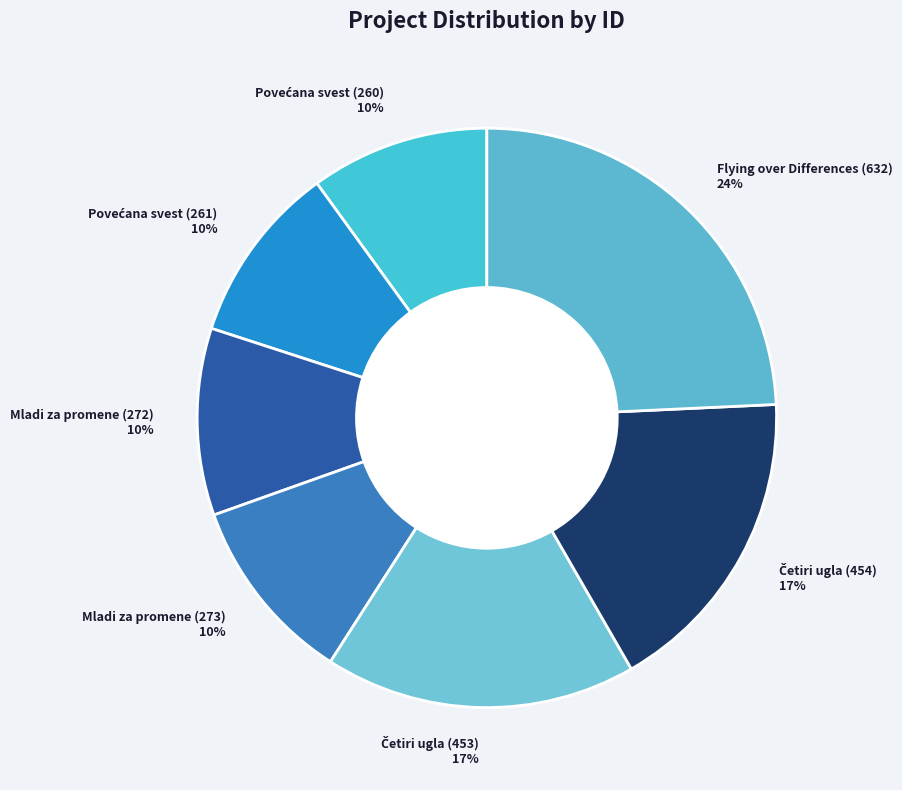

Is there a majority slice in this chart?

No